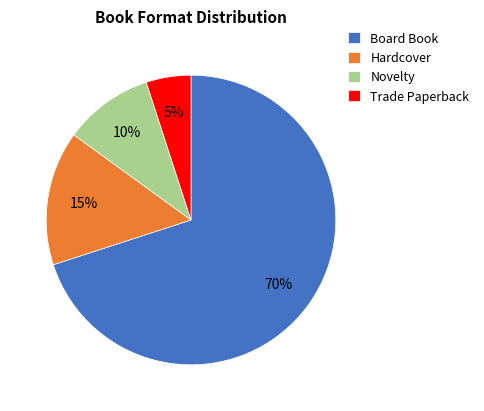

Count the number of slices in the pie.

4